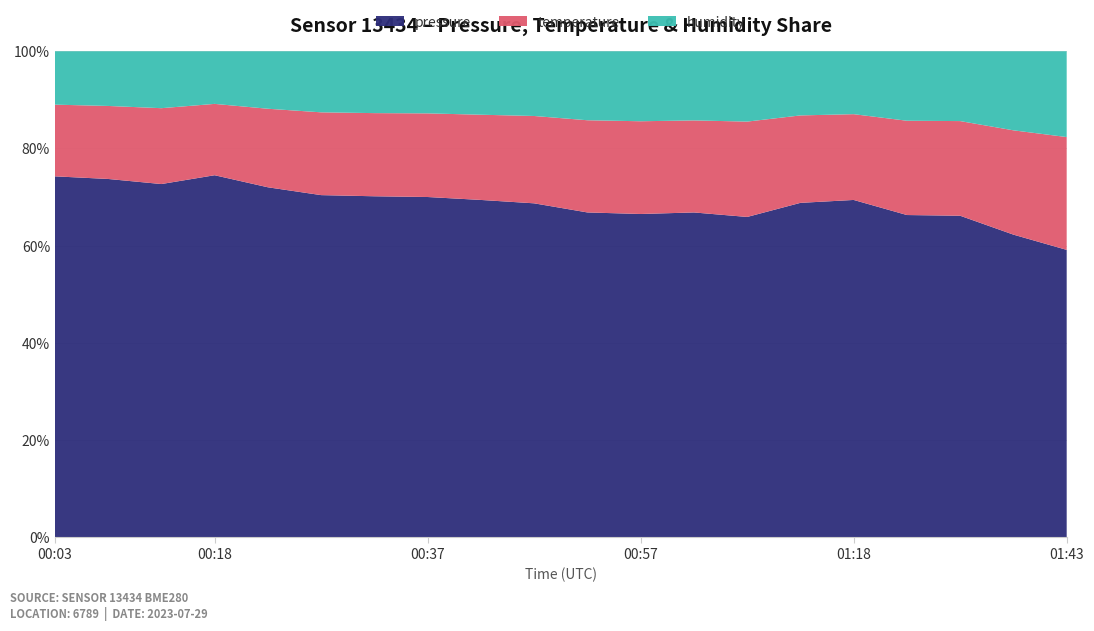

The pressure series shows 69.4 at 01:18. True or false?

True